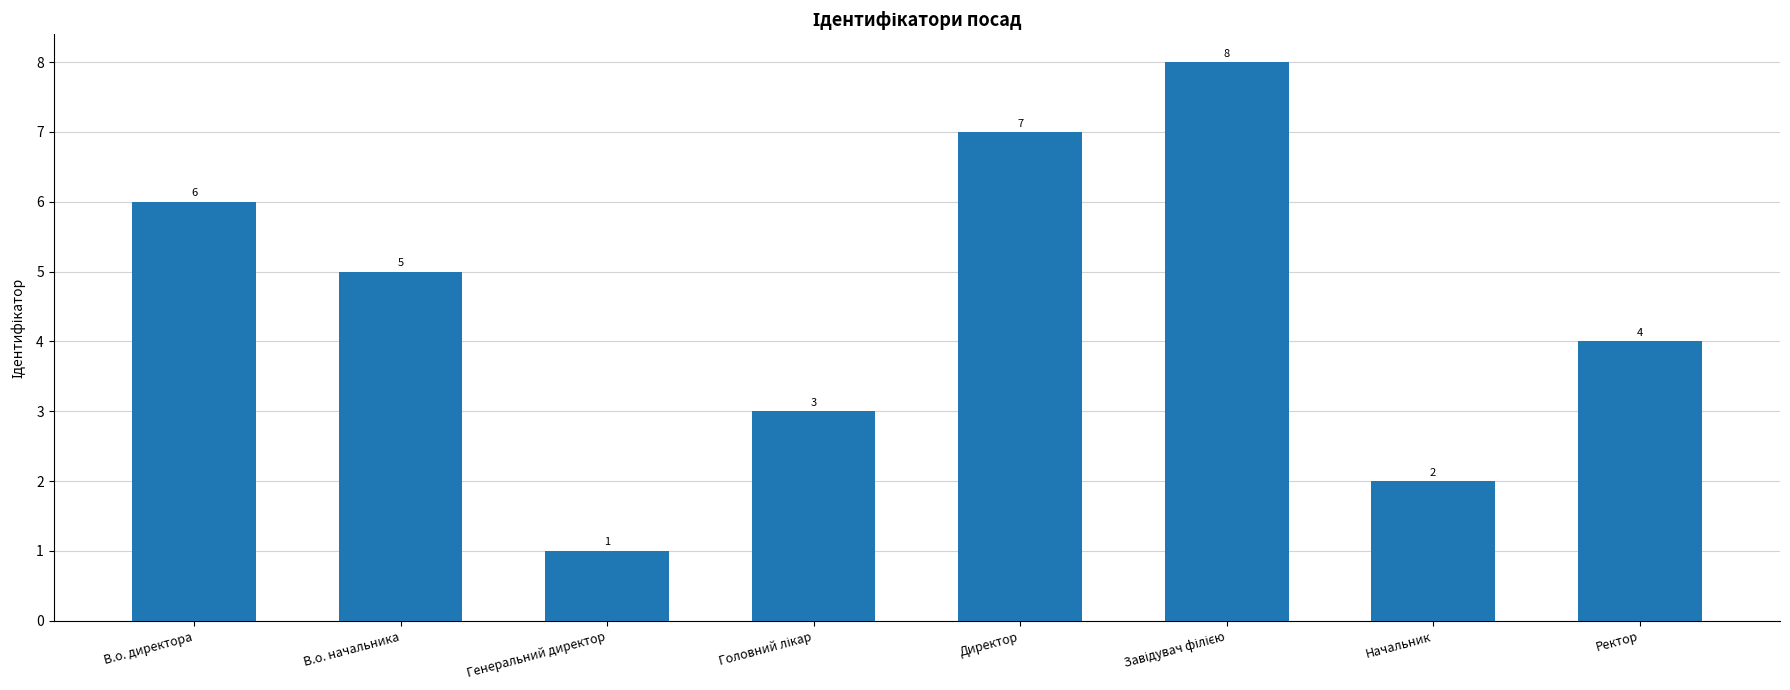

Between Директор and В.о. директора, which is larger?

Директор